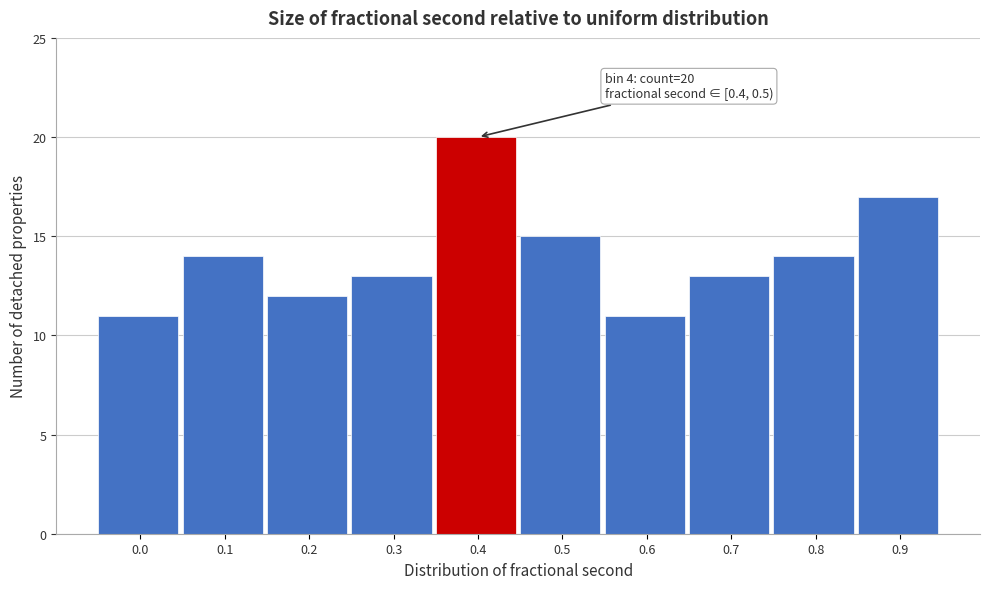

Reading left to right, extract all data points from this chart.

0.0=11	0.1=14	0.2=12	0.3=13	0.4=20	0.5=15	0.6=11	0.7=13	0.8=14	0.9=17